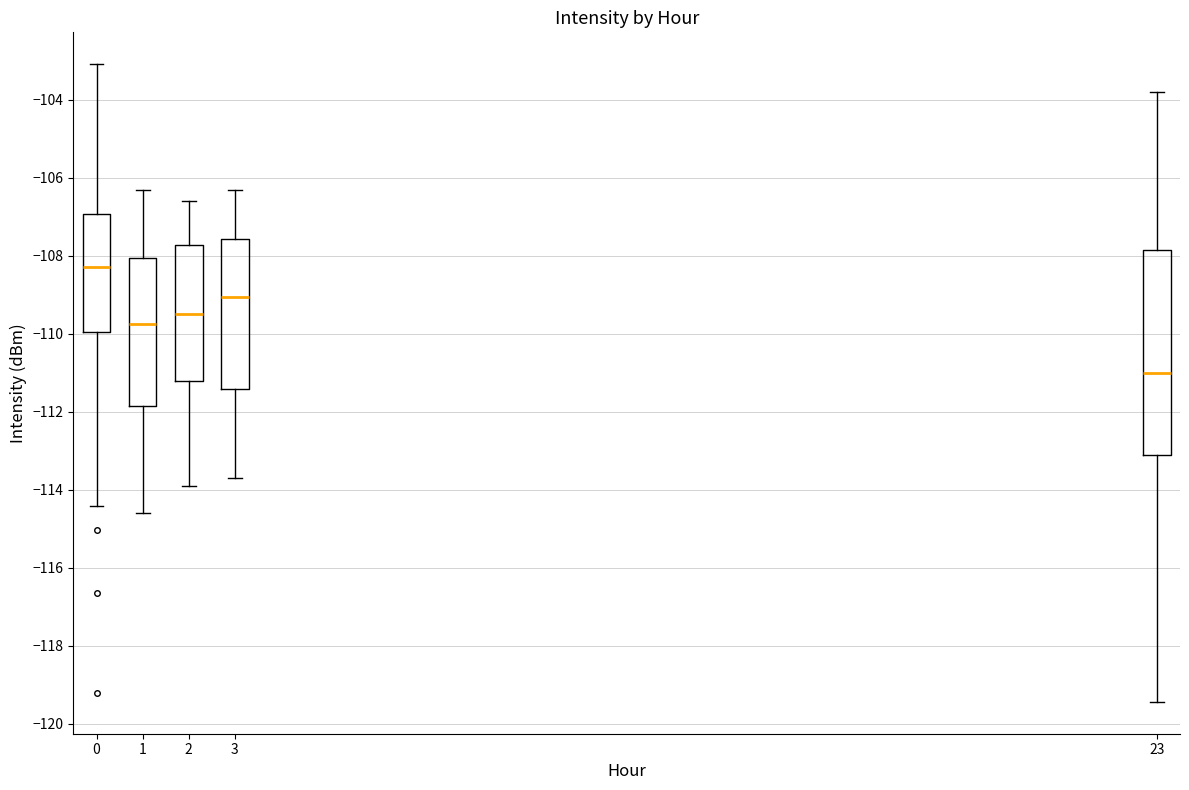

Reading left to right, read every box against the y-axis: the position of its median line, the range the box covers, and the ends of its whiskers. The values are not printed on the chart, so give them approximately, as read against the axis.

0: median -108.2, box -110.0 to -107.0, whiskers -114.4 to -103.0
1: median -109.8, box -111.8 to -108.0, whiskers -114.6 to -106.2
2: median -109.4, box -111.2 to -107.8, whiskers -113.8 to -106.6
3: median -109.0, box -111.4 to -107.6, whiskers -113.6 to -106.2
23: median -111.0, box -113.2 to -107.8, whiskers -119.4 to -103.8